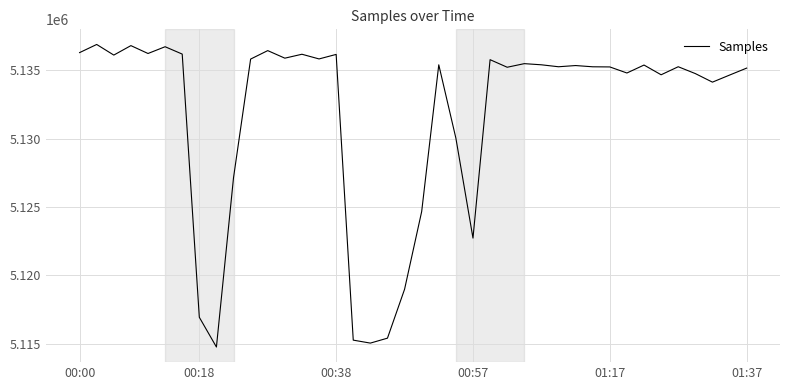

What is the smallest value displayed?

5114748